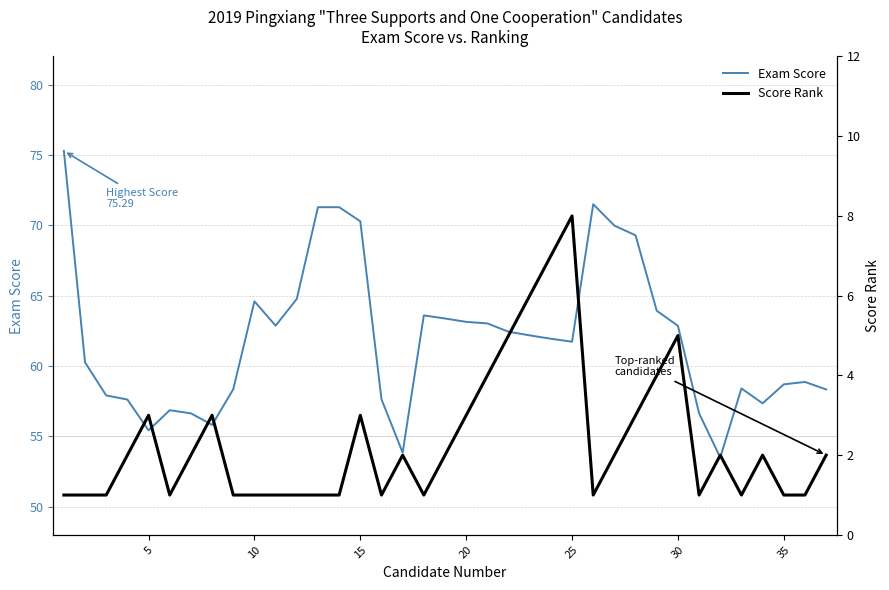

The value of Exam Score at 5 is 55.4. True or false?

True